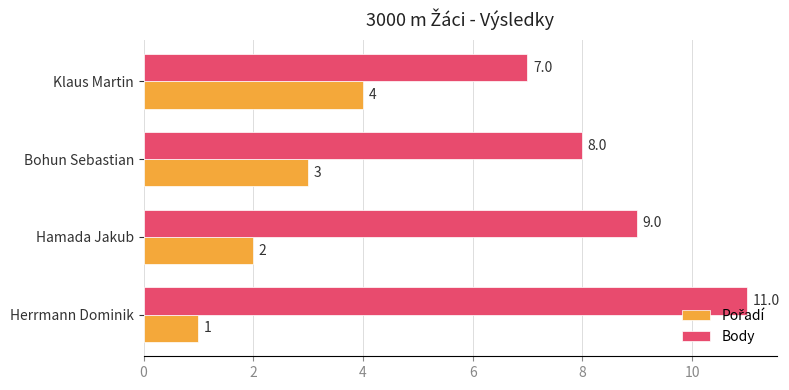

How many series are shown in this chart?

2